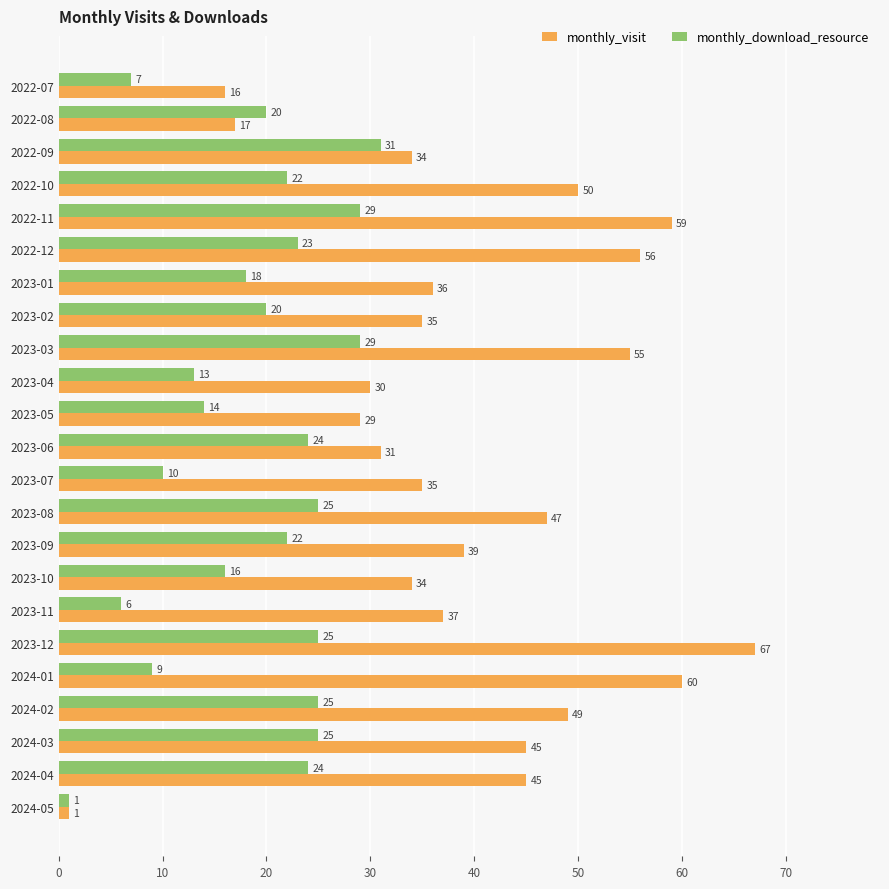

At how many categories does at least one series exceed 32?

17